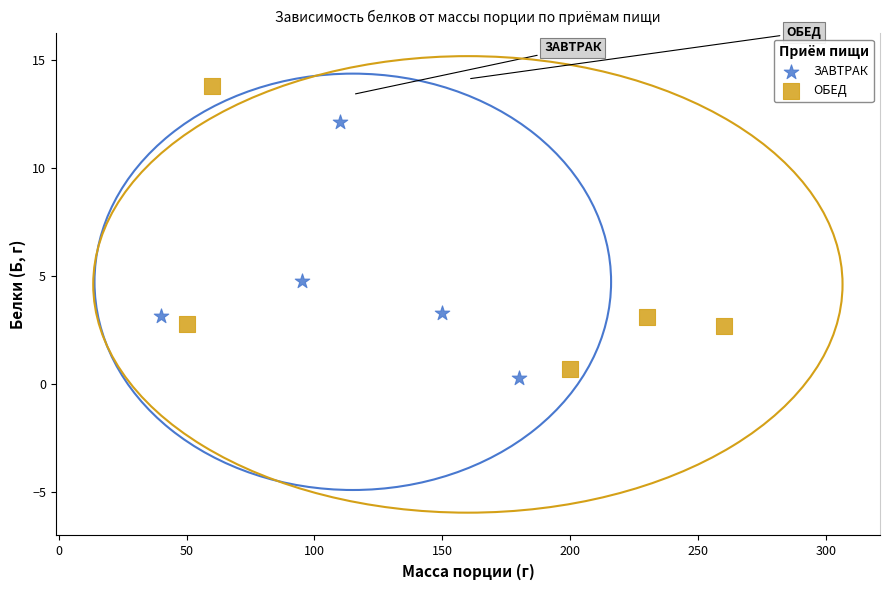

Which series reaches the maximum Y coordinate?

ОБЕД